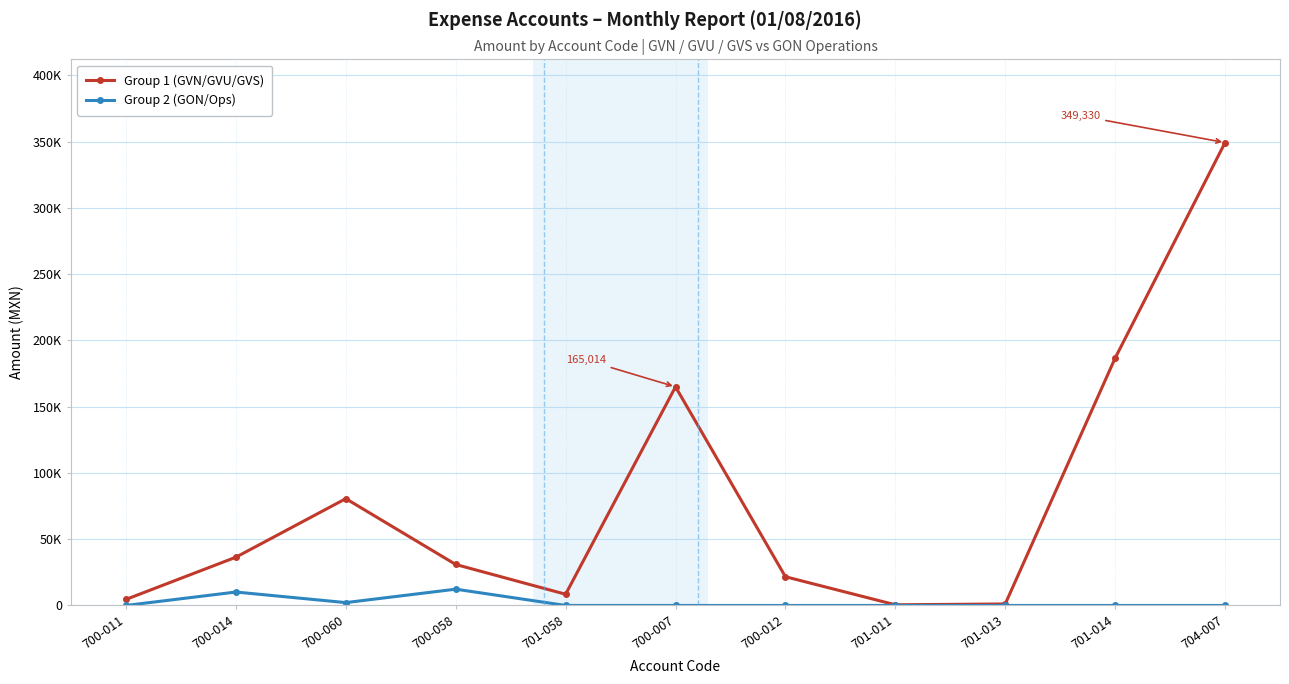

What is the maximum value shown in the chart?

349329.7